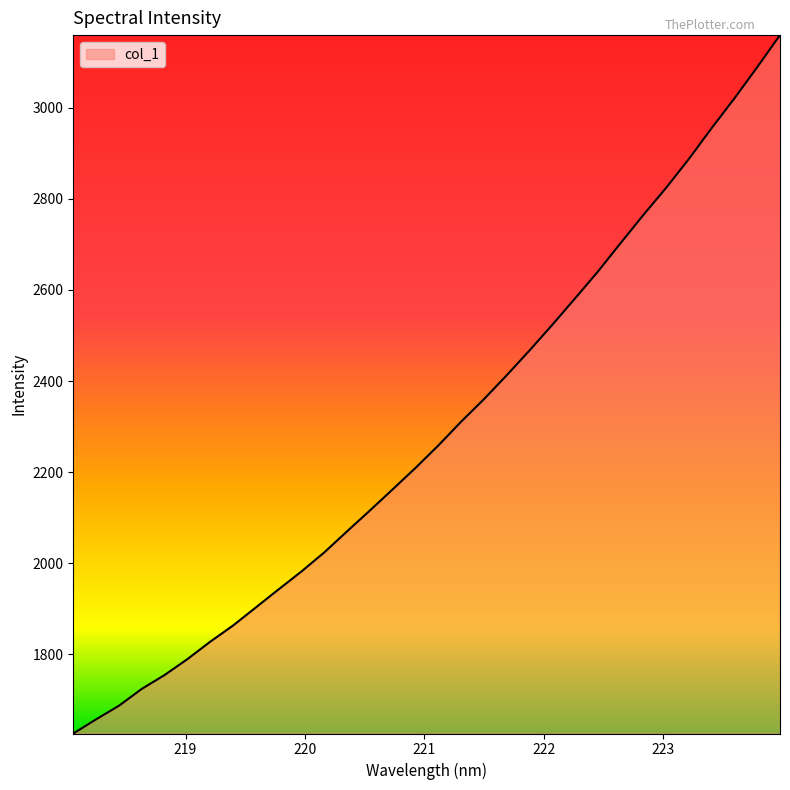

How many categories are shown in the chart?

32